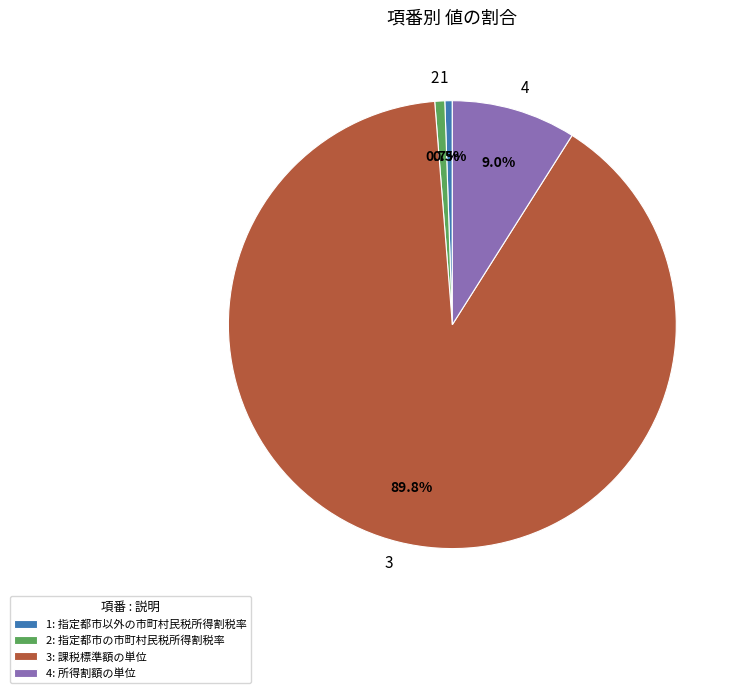

Do 3 and 2 together represent more than half of the pie?

Yes